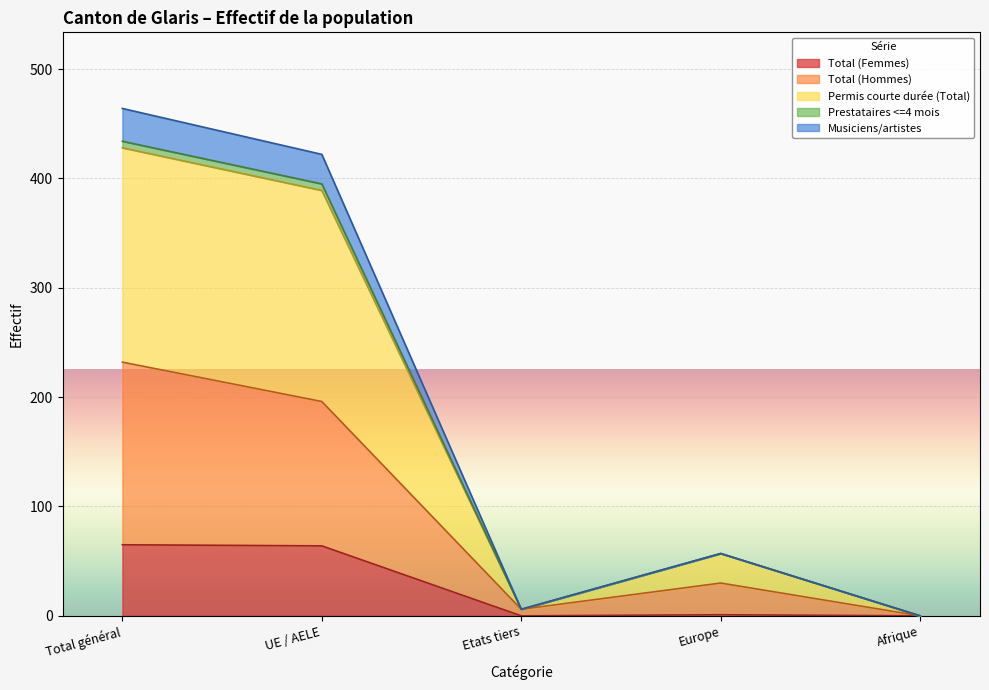

How many categories are shown in the chart?

5